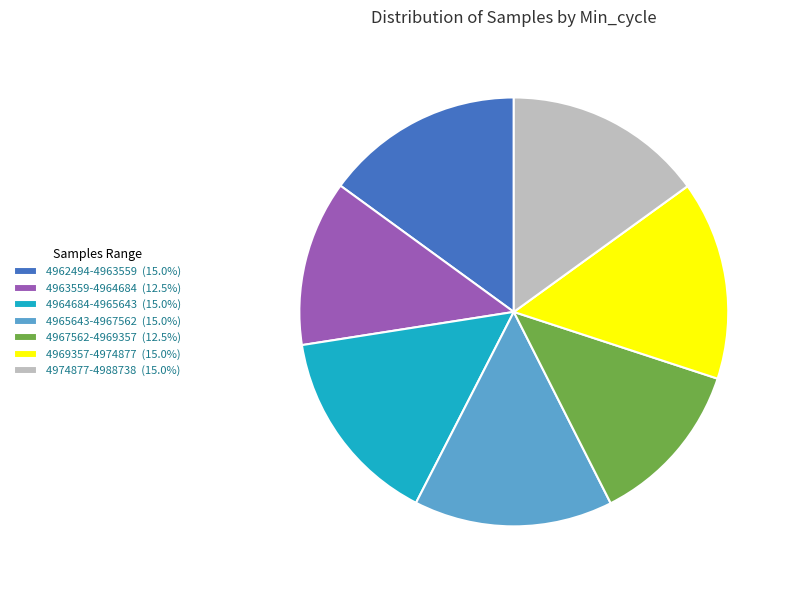

Is the sum of 4969357-4974877 (15.0%) and 4967562-4969357 (12.5%) greater than half?

No